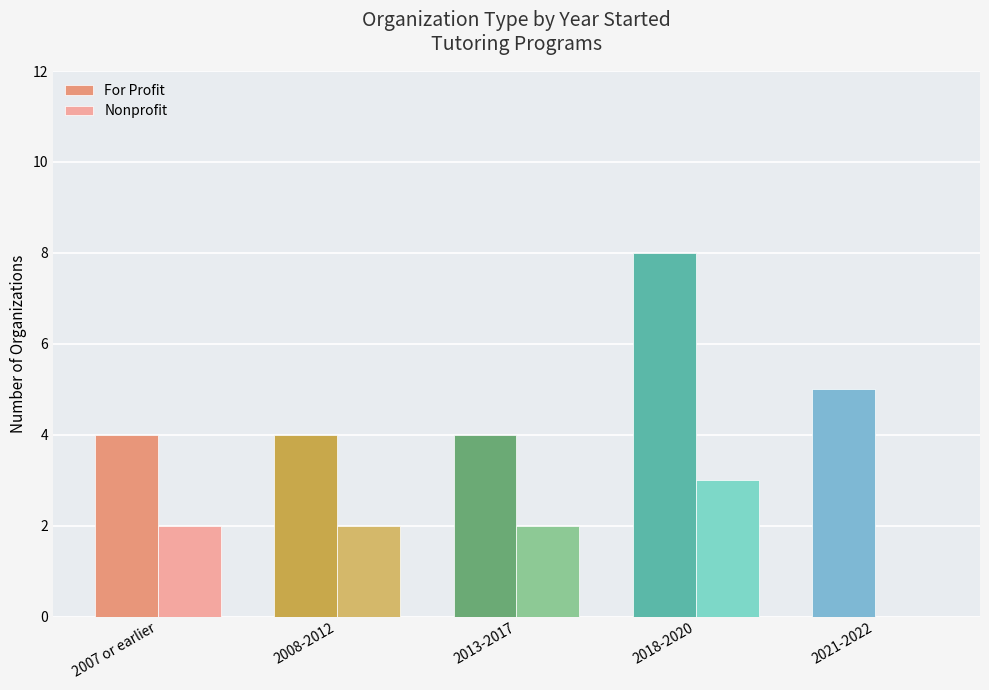

At which category is the sum across all series the highest?

2018-2020